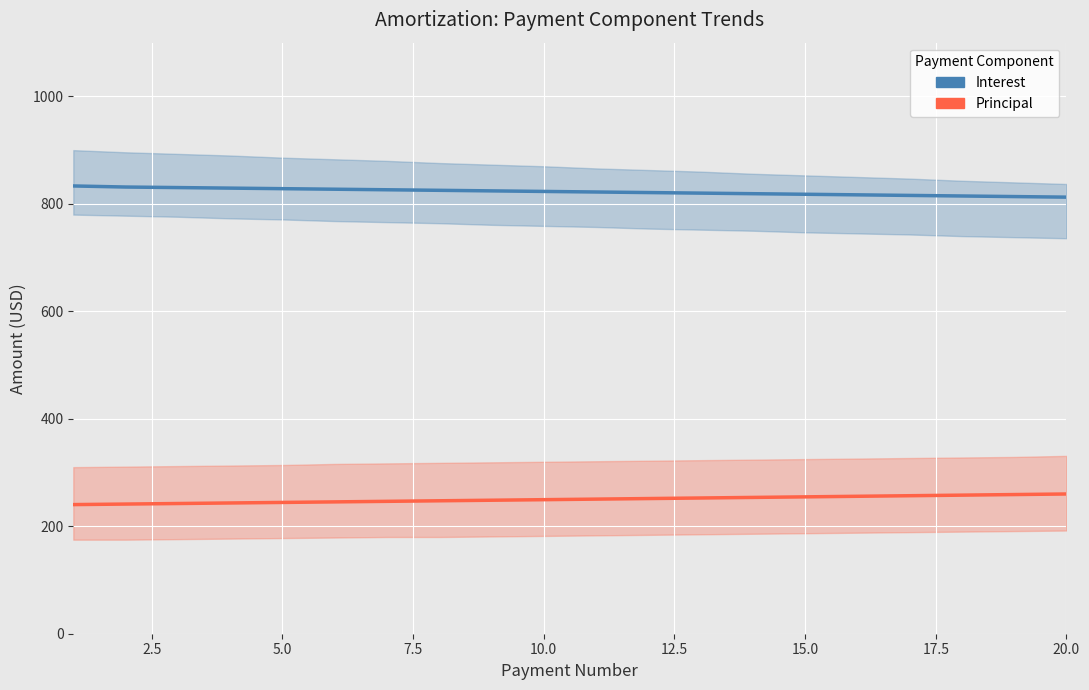

At how many categories does at least one series exceed 512?

20